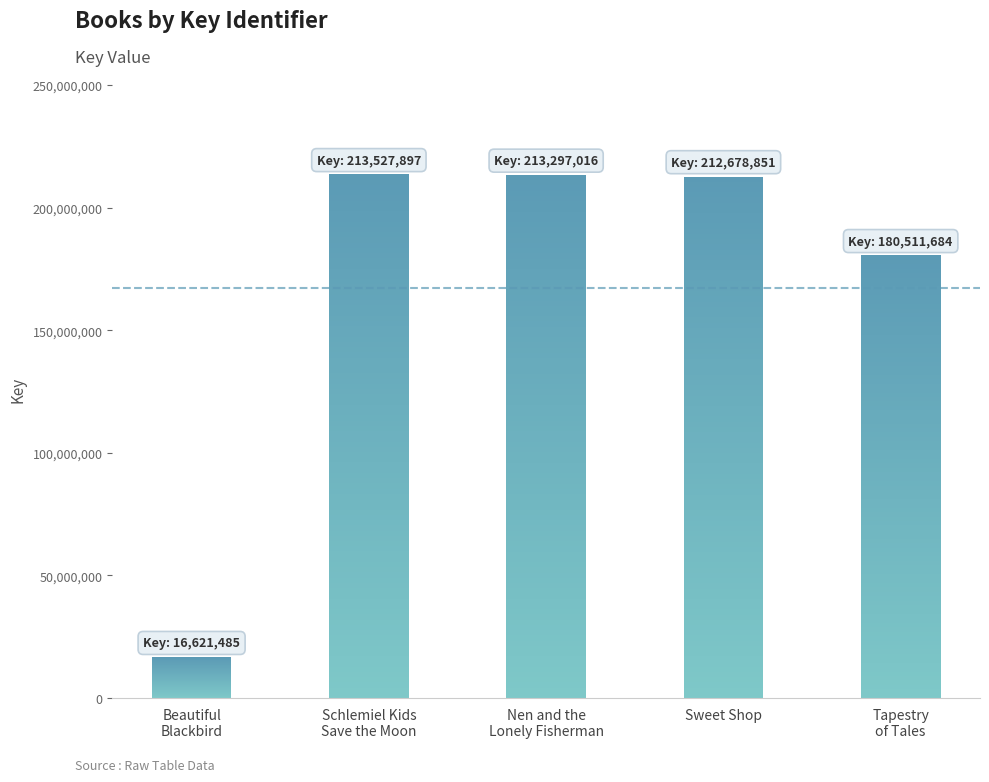

What is the value of the 5th bar from the left?

180511684